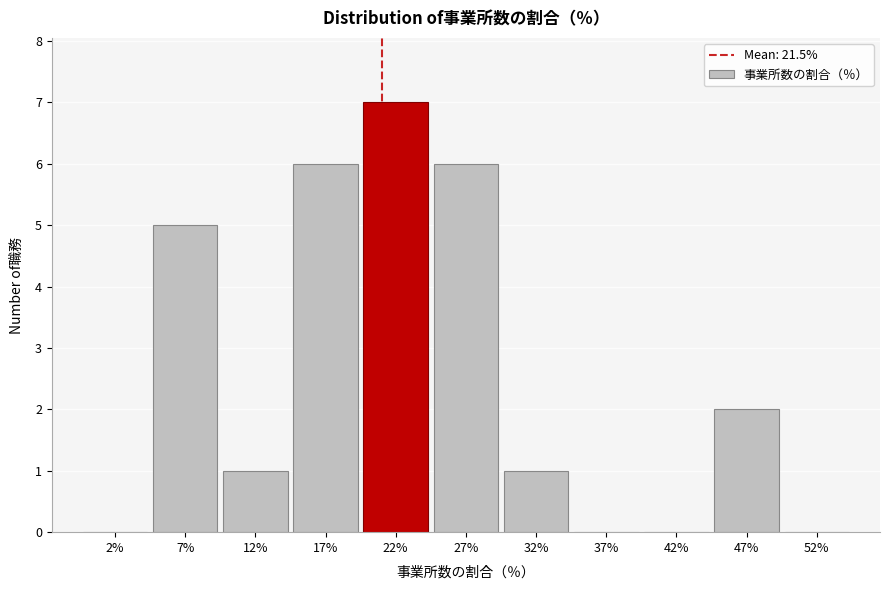

Reading left to right, list every bar in this chart as the range it spans on the x-axis followed by its height. The values are not printed on the chart, so give them approximately, as read against the axis.

0 to 5: 0
5 to 10: 5
10 to 15: 1
15 to 20: 6
20 to 25: 7
25 to 30: 6
30 to 35: 1
35 to 40: 0
40 to 45: 0
45 to 50: 2
50 to 55: 0